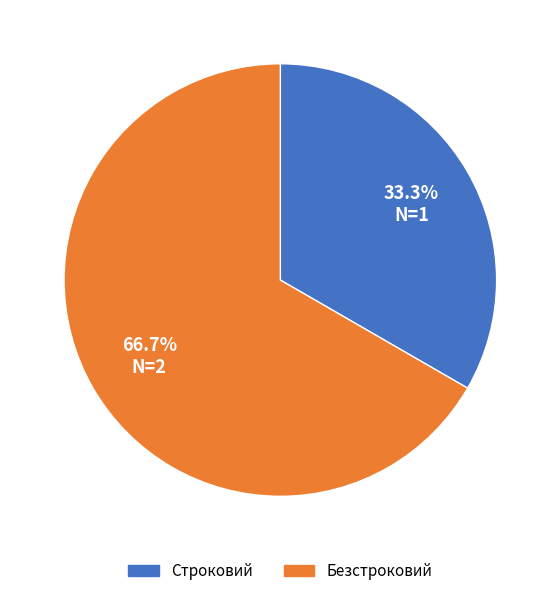

Rank the categories by value from lowest to highest.

Строковий, Безстроковий